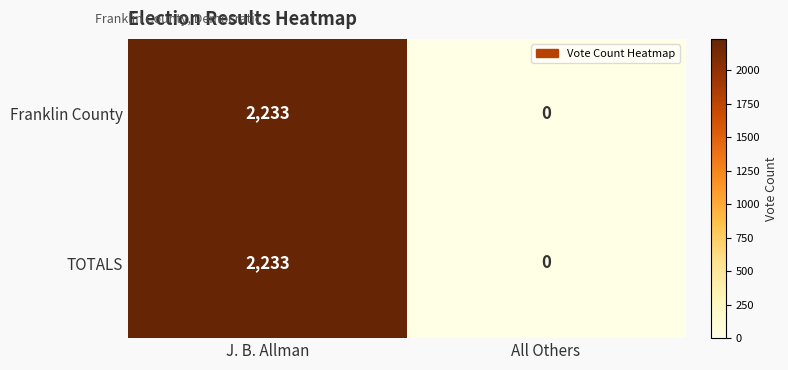

Reading left to right, transcribe all the data shown in this chart.

Franklin County: 2233	0
TOTALS: 2233	0